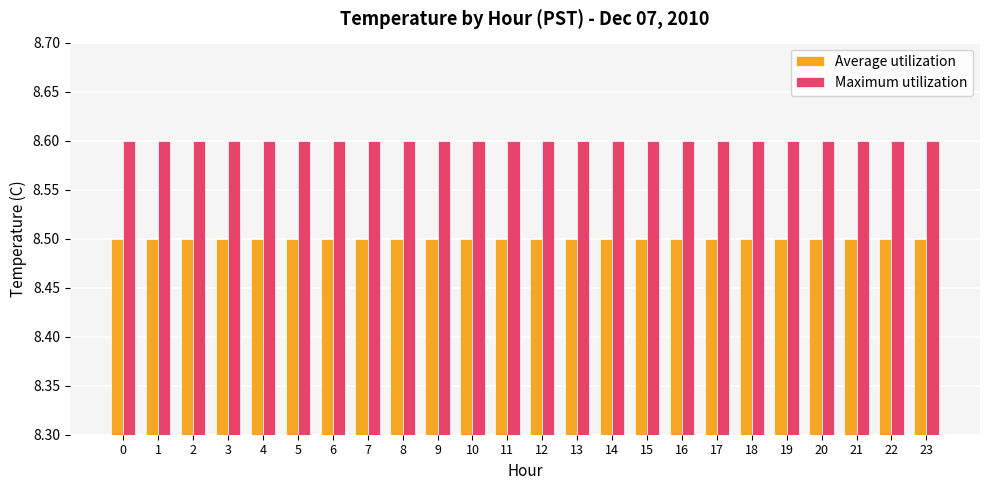

True or false: Average utilization has a value of 8.5 at 13.

True